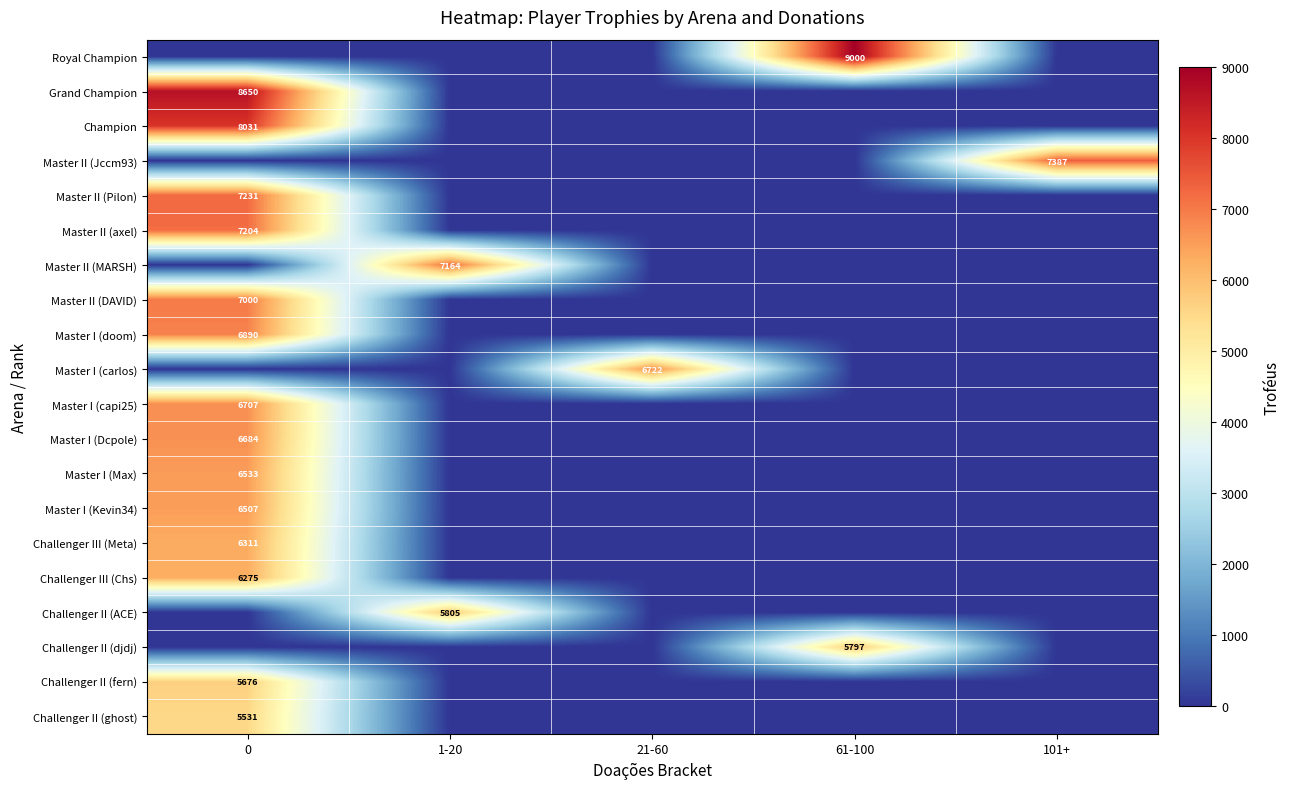

Is it true that Challenger II (djdj) equals 2774 at 61-100?

False